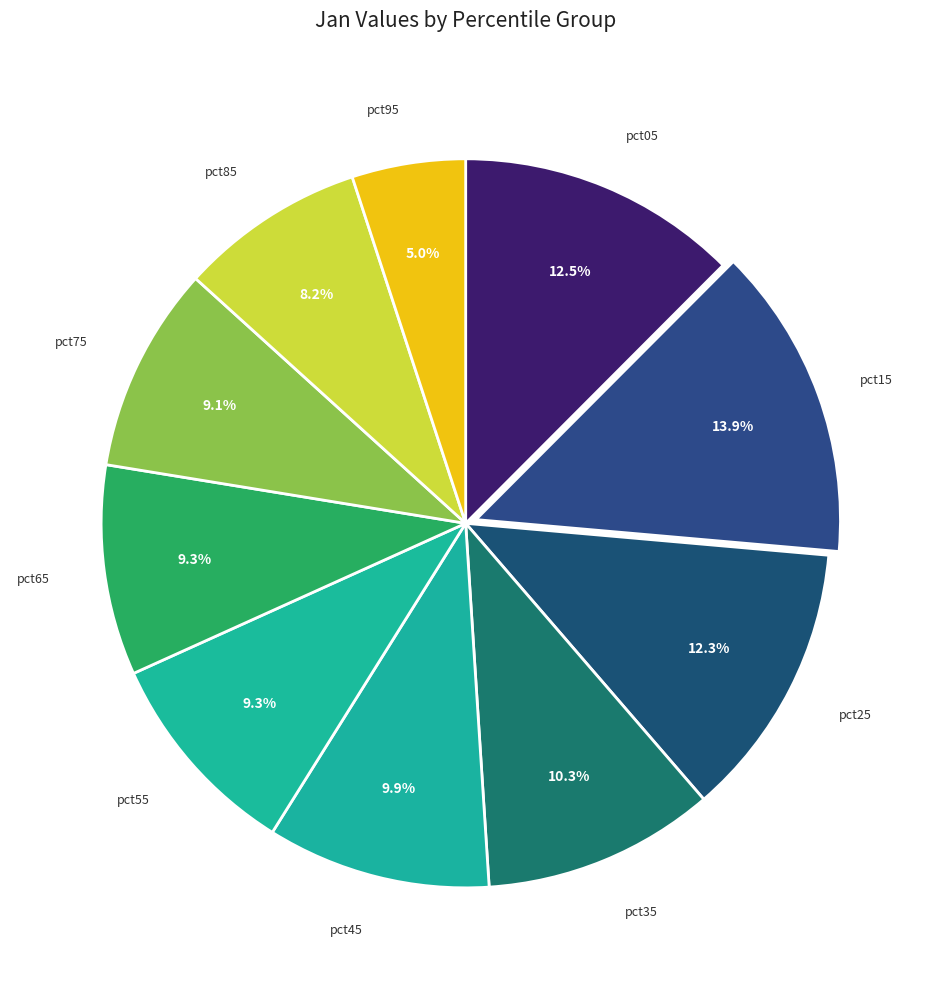

Count the number of slices in the pie.

10